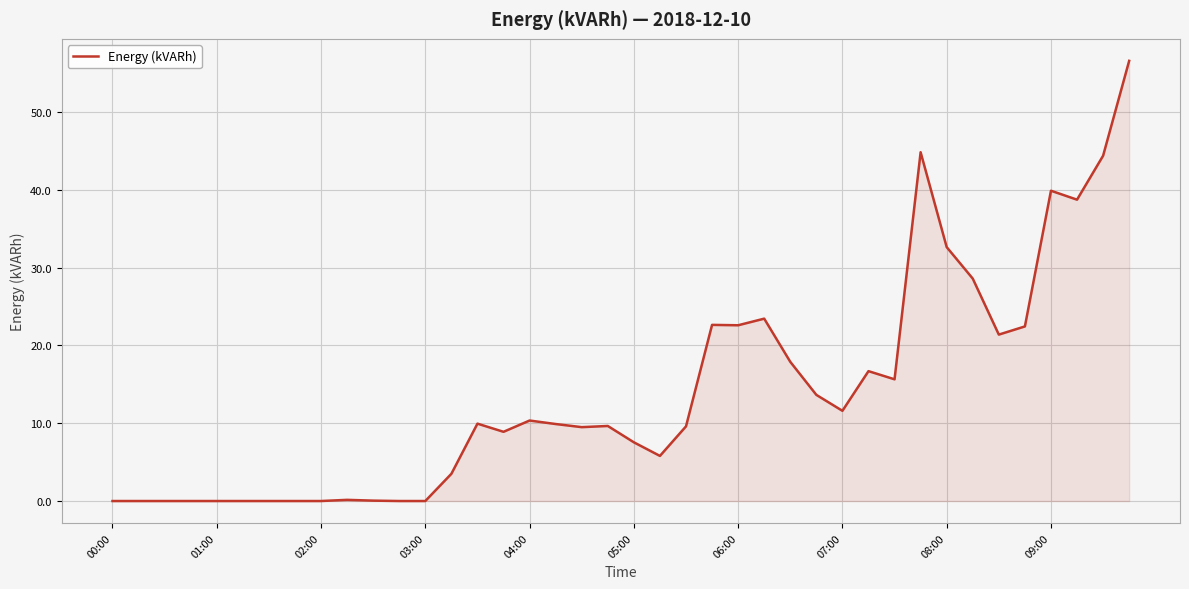

What is the greatest value displayed?

56.6